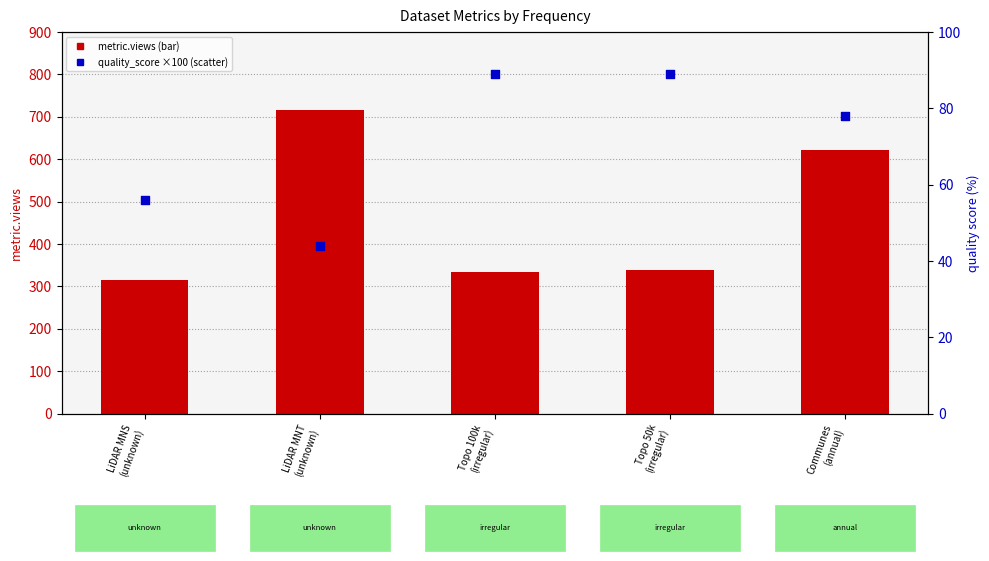

What are all the series names shown in the legend?

metric.views, quality_score (×100%)